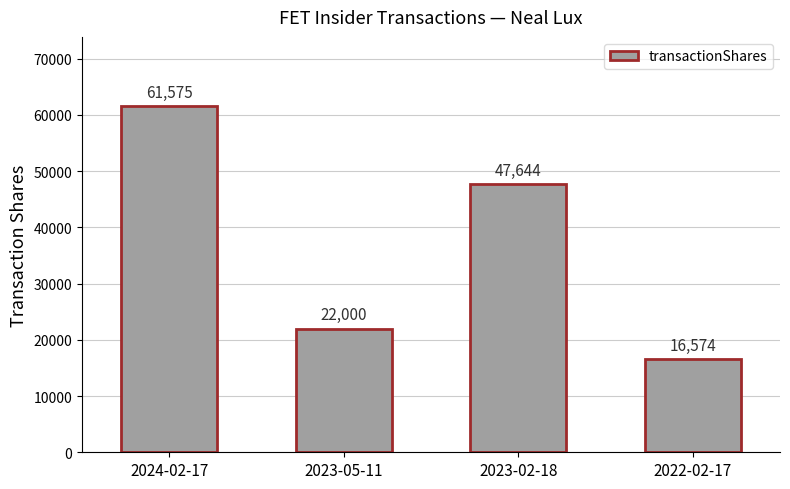

True or false: the data shows 33465 at 2024-02-17.

False